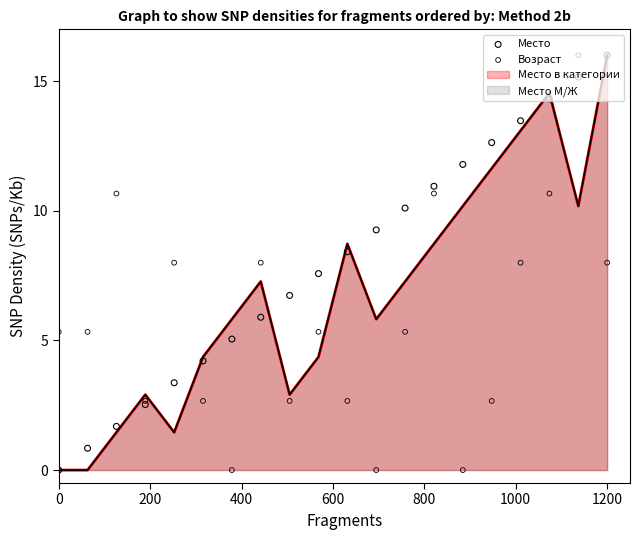

Which series has the largest total across all categories?

Место